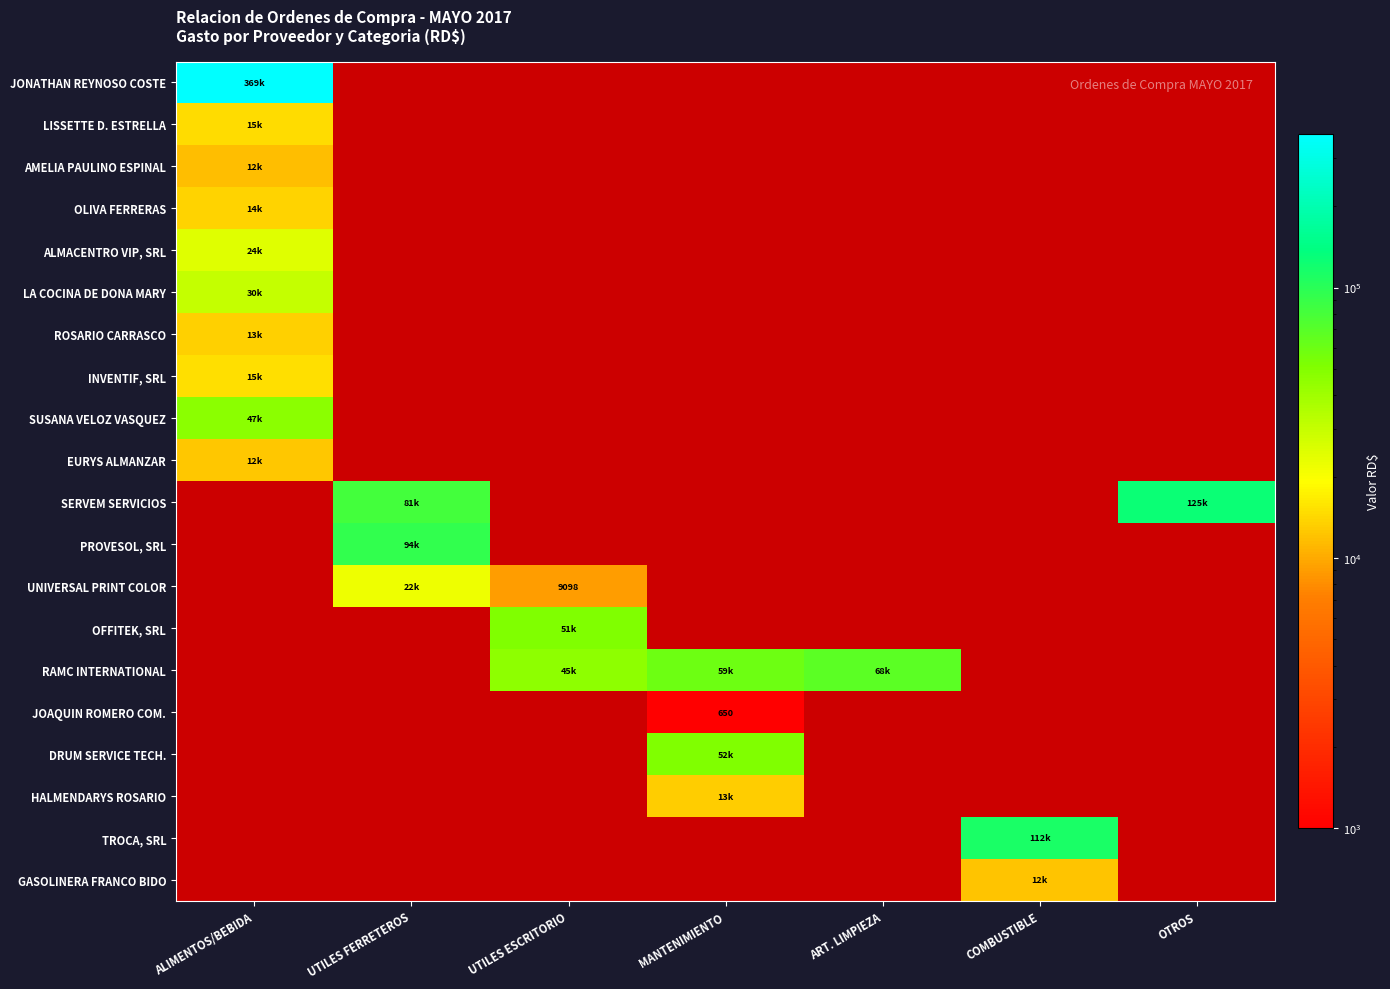

At how many categories does at least one series exceed 68950?

4